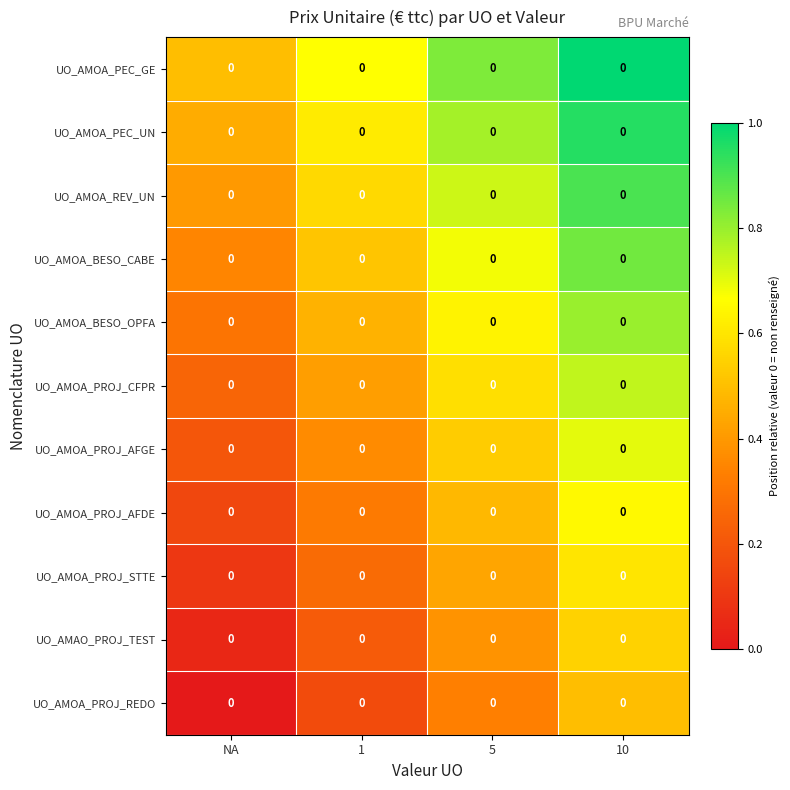

The UO_AMOA_PROJ_AFDE series shows 0.3 at 5. True or false?

False